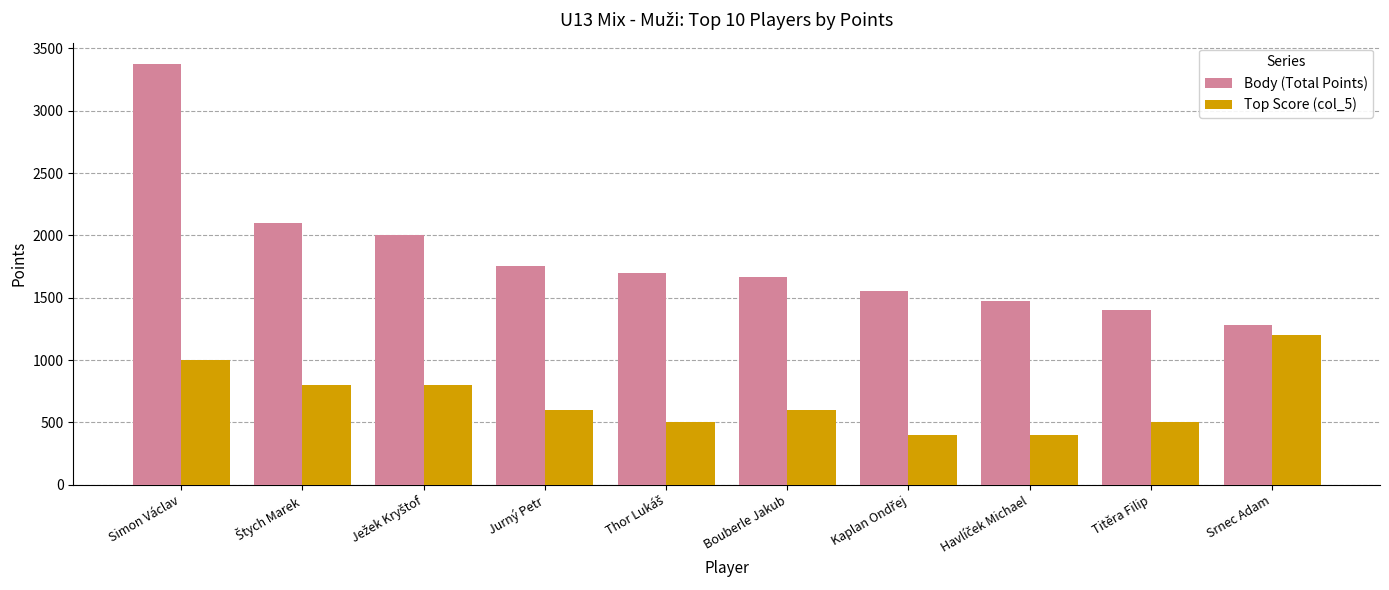

Which series has the widest spread of values?

Body (Total Points)